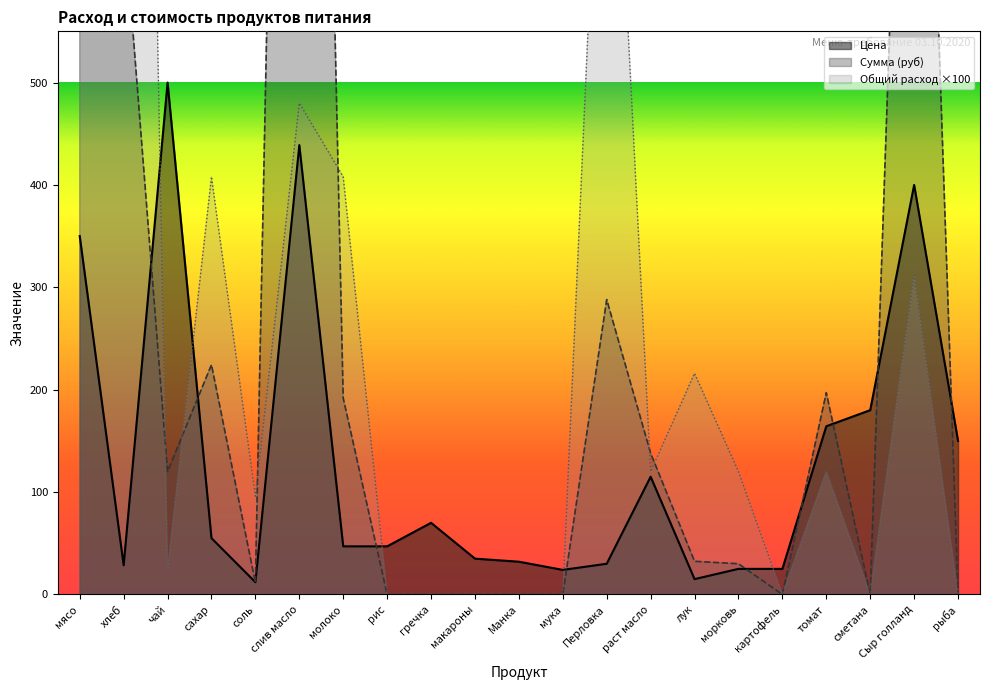

Where does the Общий расход series first go above 120?

мясо